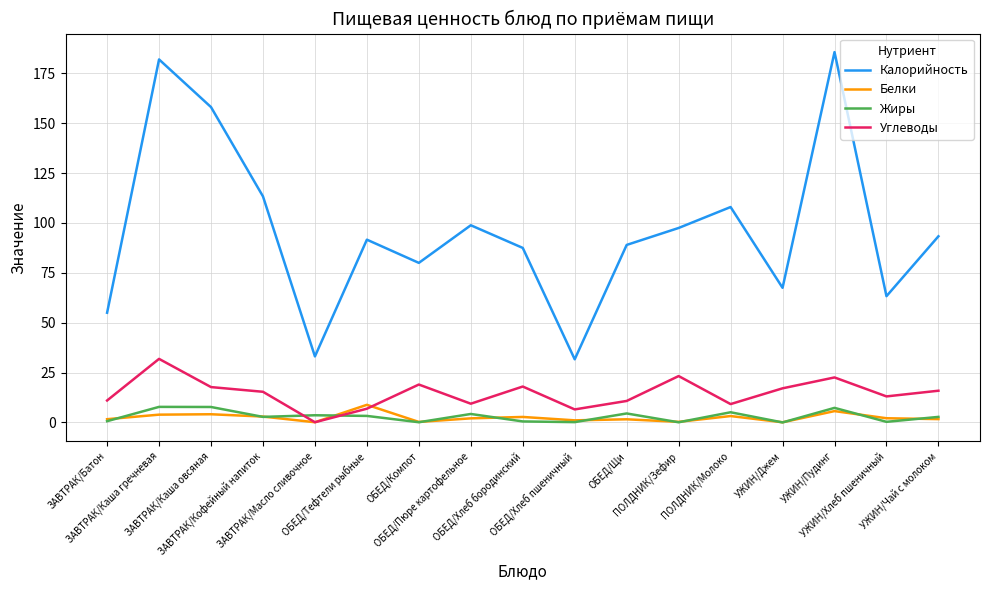

How many times do Углеводы and Жиры cross each other?

2